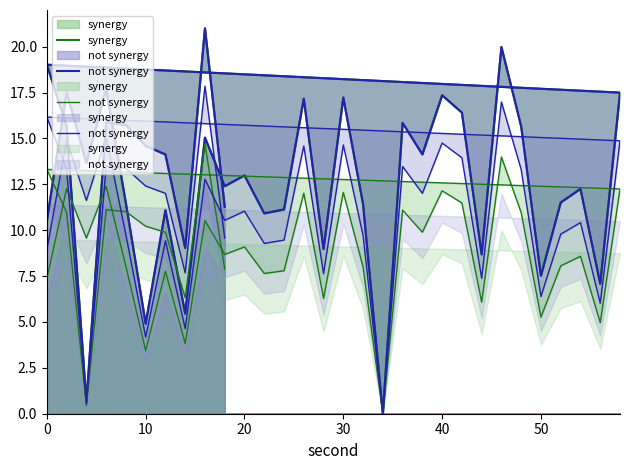

True or false: not synergy and synergy intersect in this chart.

False